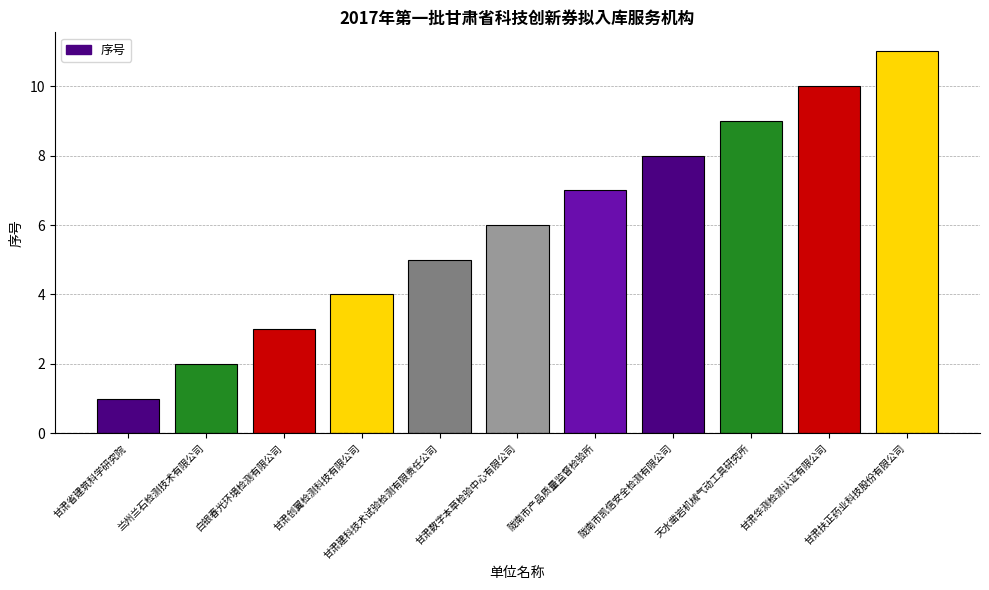

What is the label of the 1st bar from the right?

甘肃扶正药业科技股份有限公司